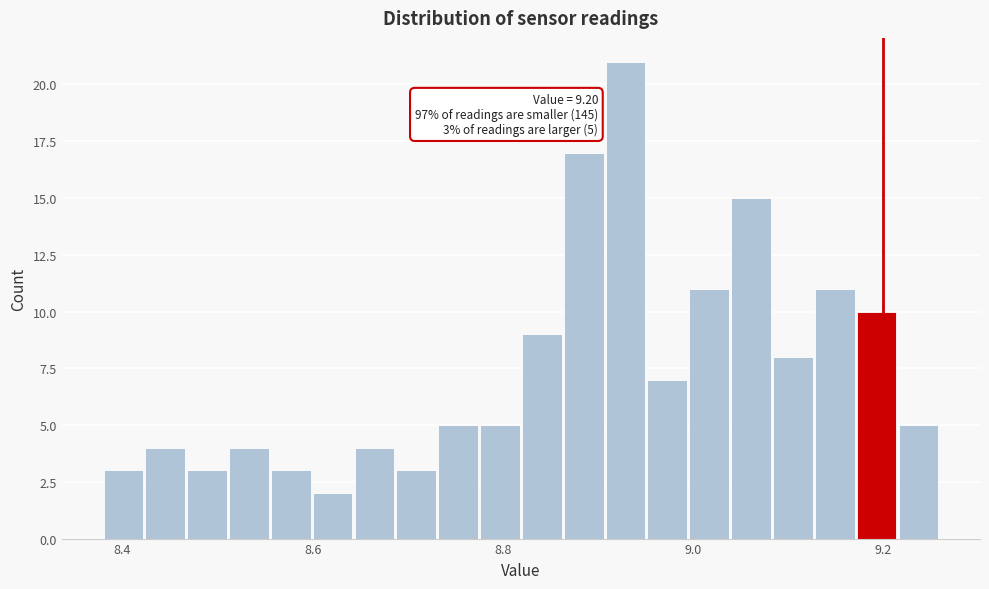

Around what value on the x-axis is the tallest bar? Give the approximate position of its centre, as read against the axis.

8.92